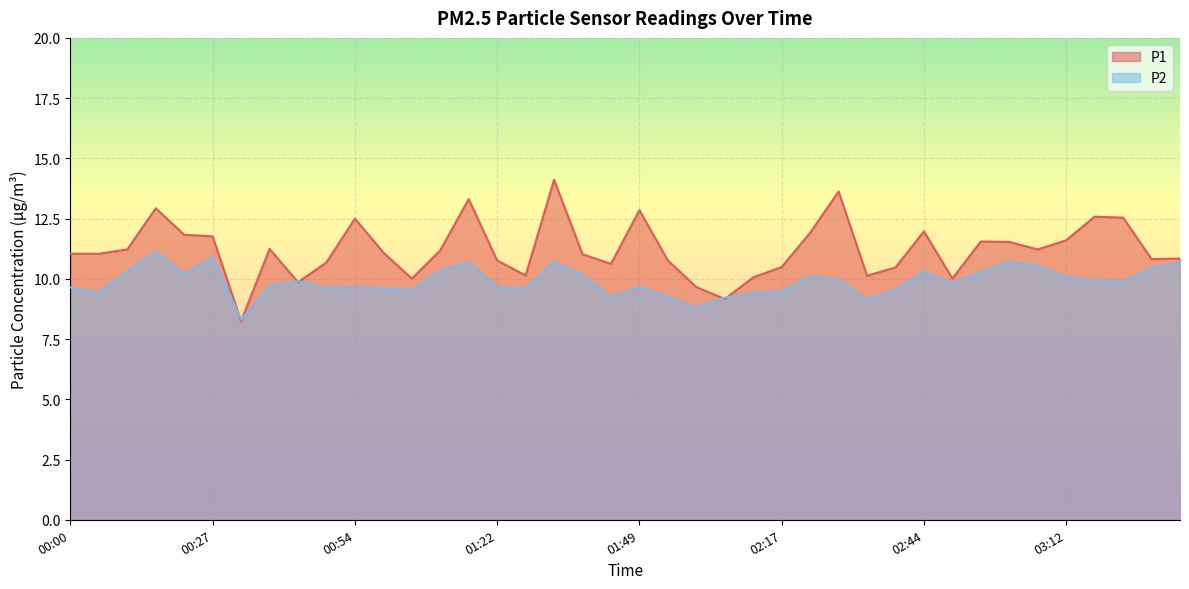

The P2 series shows 10.4 at 01:11. True or false?

True